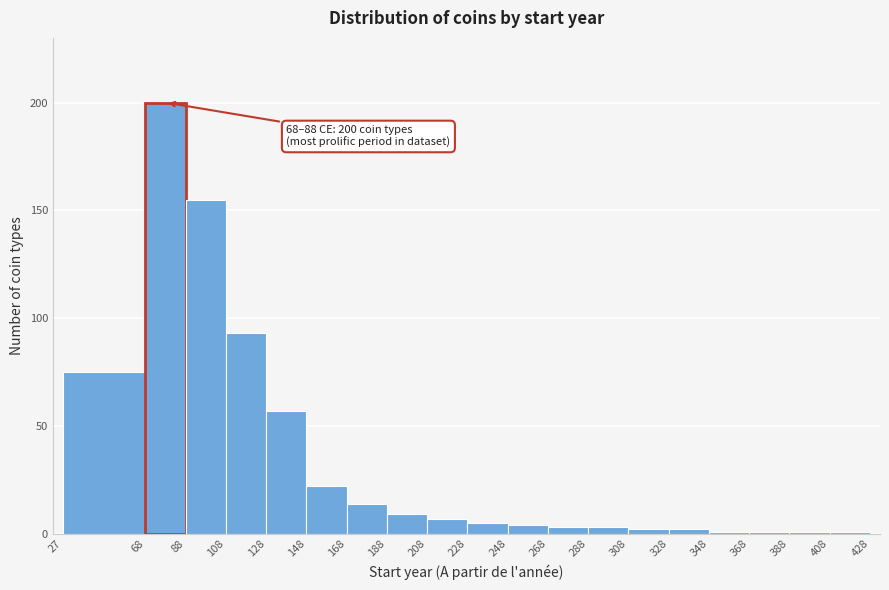

Which range on the x-axis has the tallest bar?

68 to 88